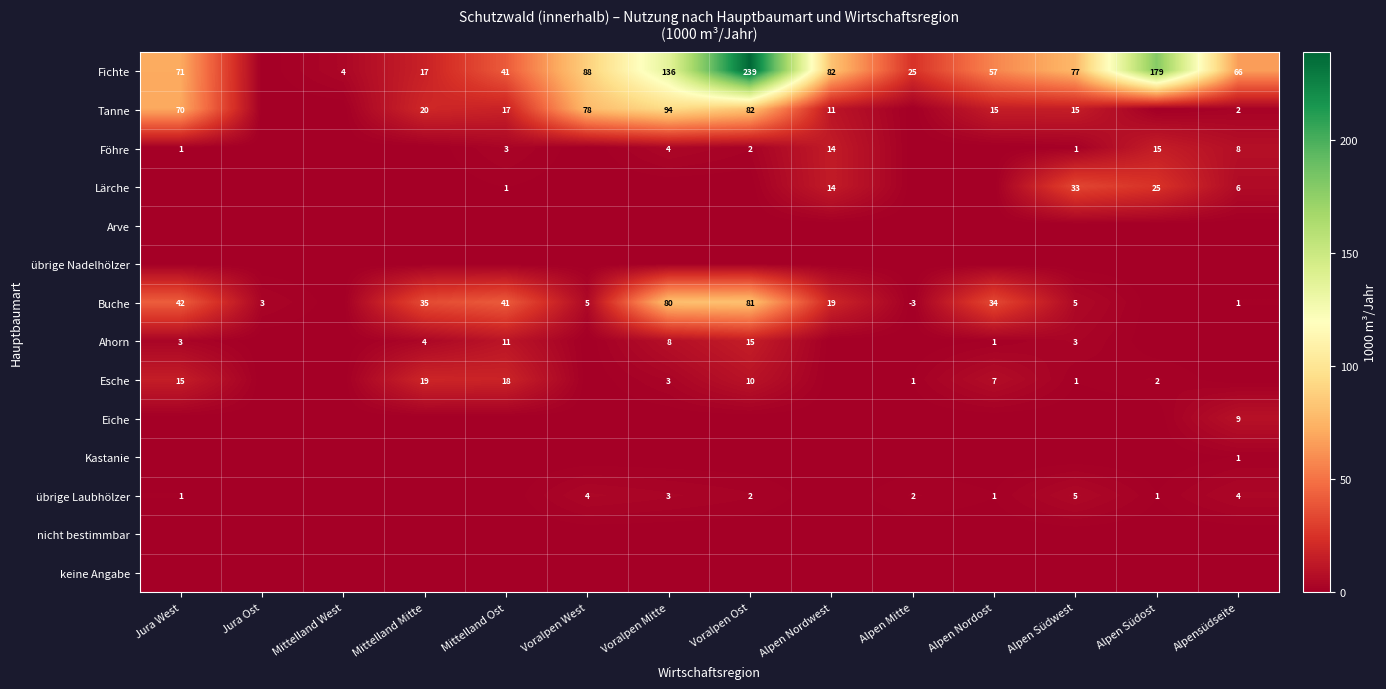

At which label is Tanne closest to 47?

Jura West